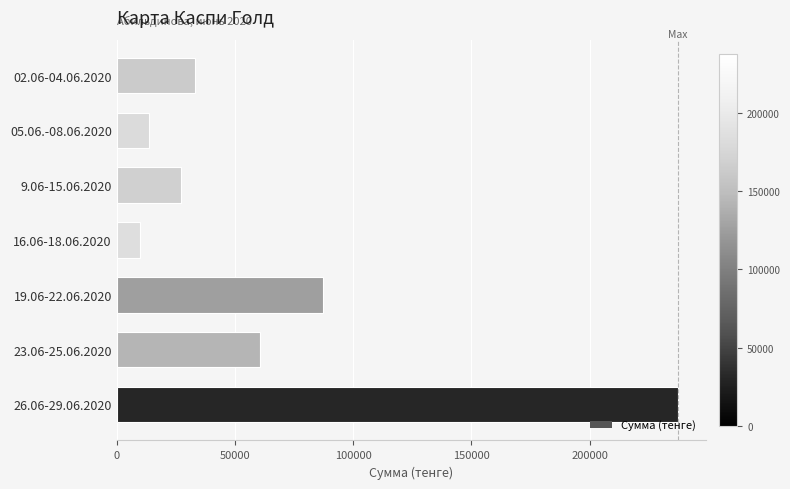

The value at 23.06-25.06.2020 is 34532.3. True or false?

False